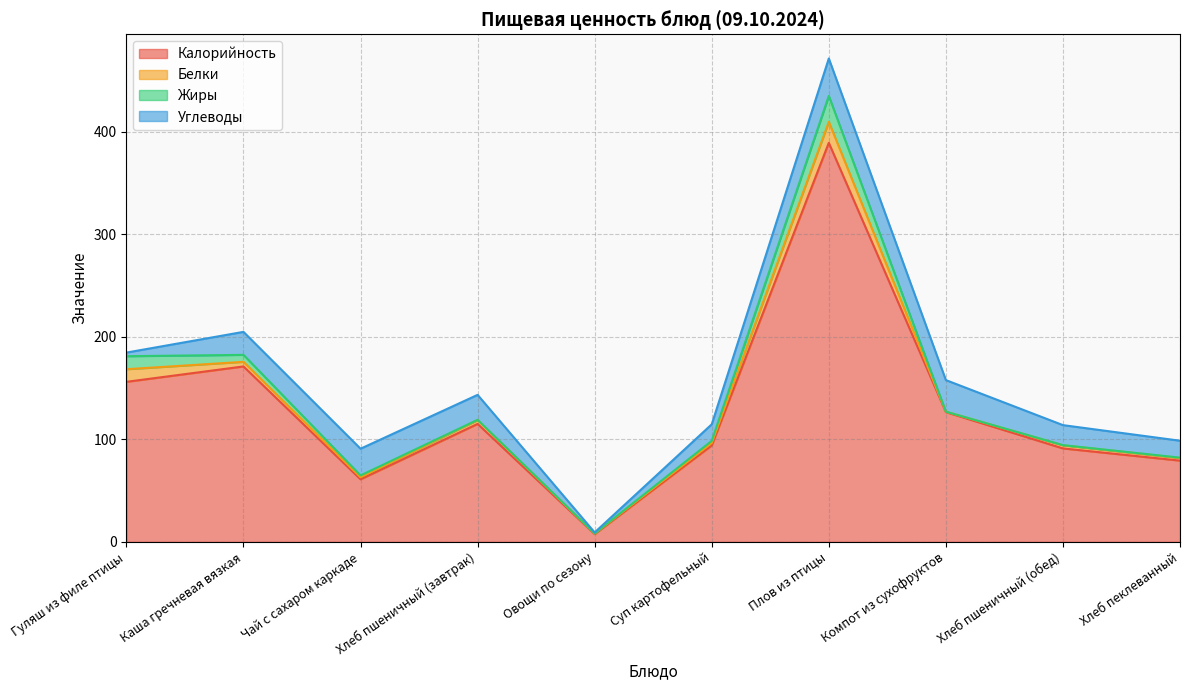

Reading left to right, extract all data points from this chart.

Калорийность: Гуляш из филе птицы=156.0	Каша гречневая вязкая=171.0	Чай с сахаром каркаде=61.0	Хлеб пшеничный (завтрак)=115.0	Овощи по сезону=7.6	Суп картофельный=94.0	Плов из птицы=389.0	Компот из сухофруктов=126.5	Хлеб пшеничный (обед)=91.1	Хлеб пеклеванный=79.2
Белки: Гуляш из филе птицы=12.3	Каша гречневая вязкая=4.5	Чай с сахаром каркаде=2.0	Хлеб пшеничный (завтрак)=3.7	Овощи по сезону=0.5	Суп картофельный=2.3	Плов из птицы=20.4	Компот из сухофруктов=0.4	Хлеб пшеничный (обед)=3.0	Хлеб пеклеванный=2.5
Жиры: Гуляш из филе птицы=12.7	Каша гречневая вязкая=6.8	Чай с сахаром каркаде=1.8	Хлеб пшеничный (завтрак)=0.3	Овощи по сезону=0.1	Суп картофельный=2.2	Плов из птицы=25.3	Компот из сухофруктов=0.0	Хлеб пшеничный (обед)=0.2	Хлеб пеклеванный=0.4
Углеводы: Гуляш из филе птицы=3.5	Каша гречневая вязкая=22.4	Чай с сахаром каркаде=26.0	Хлеб пшеничный (завтрак)=24.3	Овощи по сезону=1.0	Суп картофельный=16.1	Плов из птицы=36.5	Компот из сухофруктов=30.8	Хлеб пшеничный (обед)=19.5	Хлеб пеклеванный=16.5